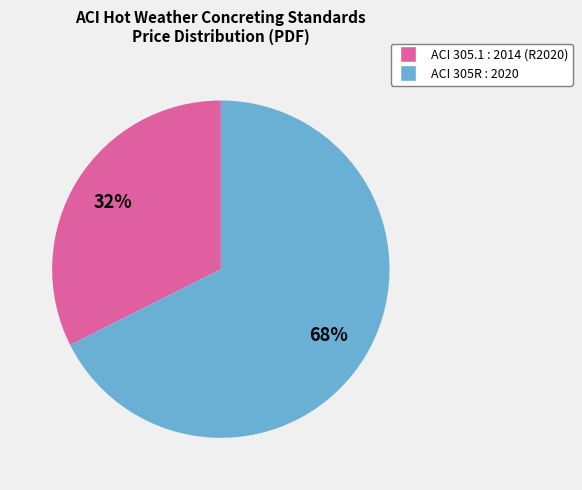

Approximately how many times larger is the value at ACI 305R : 2020 compared to ACI 305.1 : 2014 (R2020)?

2.1